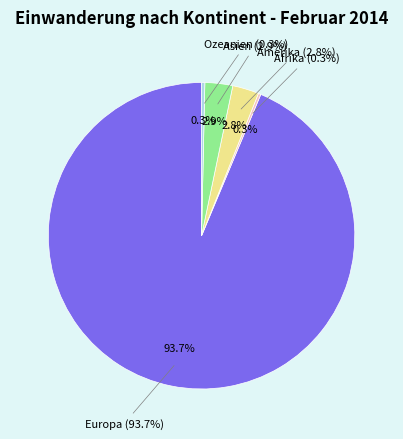

How many slices are in this pie chart?

5